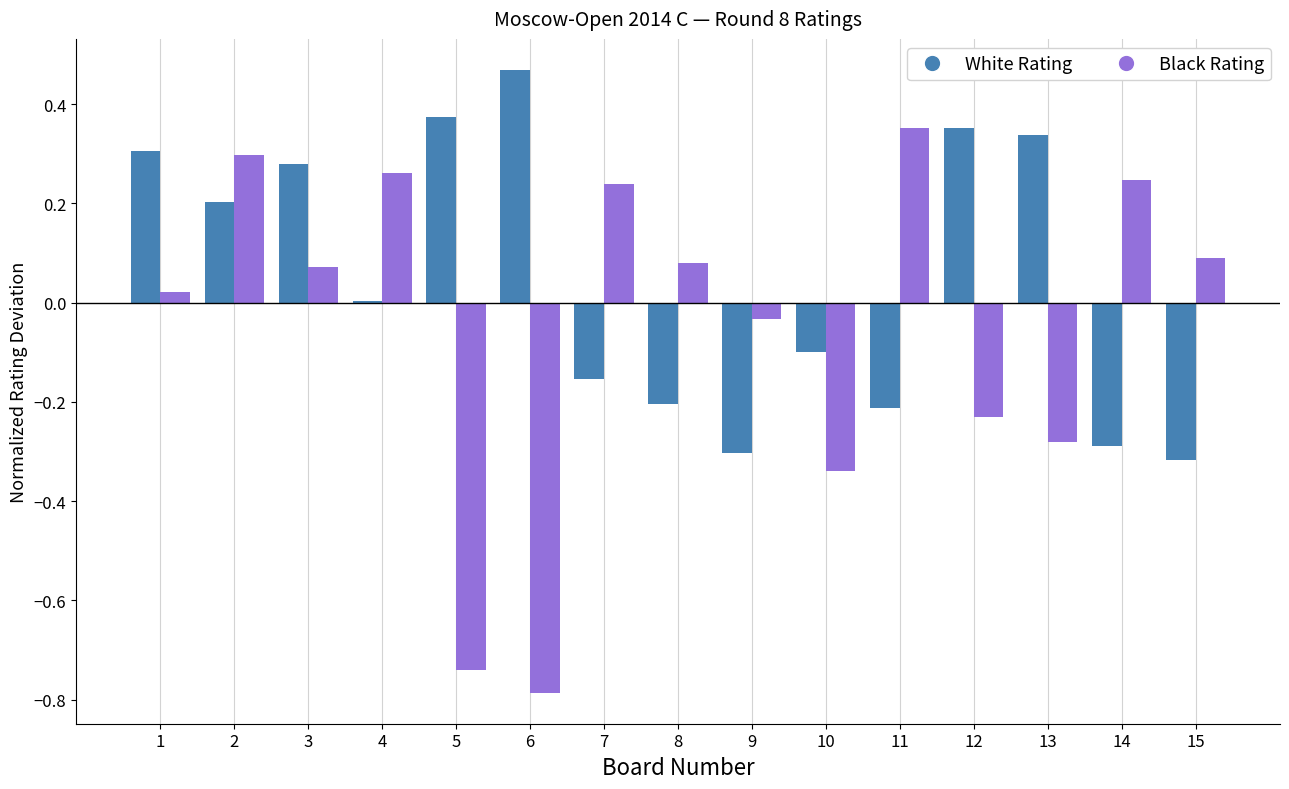

At which label does White Rating reach its peak?

6